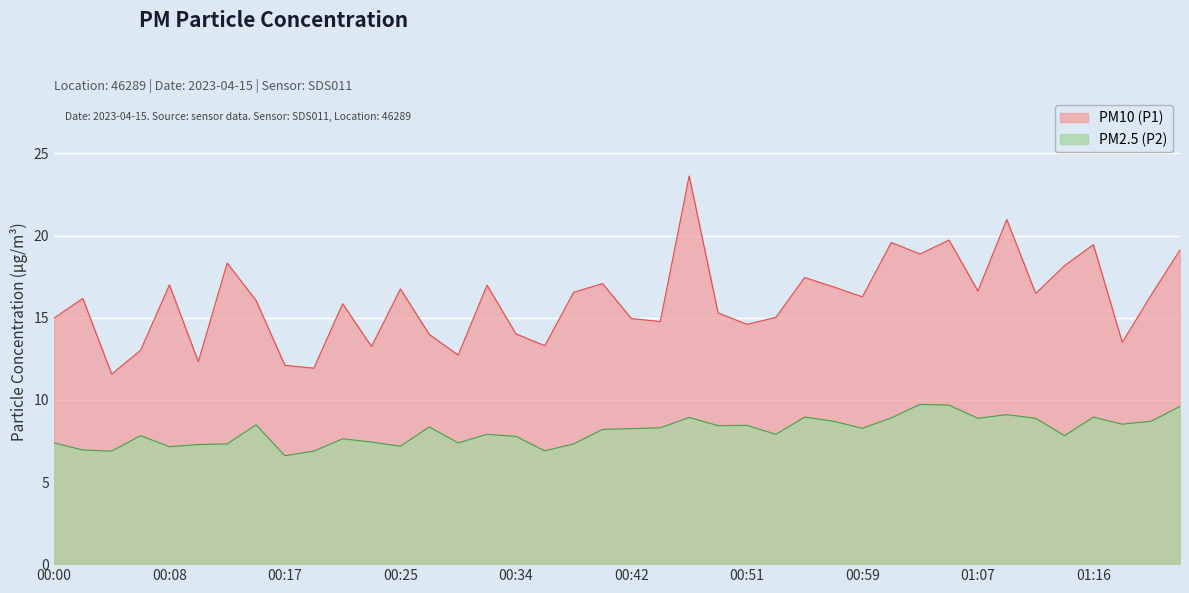

Which category has the highest value in the PM2.5 (P2) series?

01:03